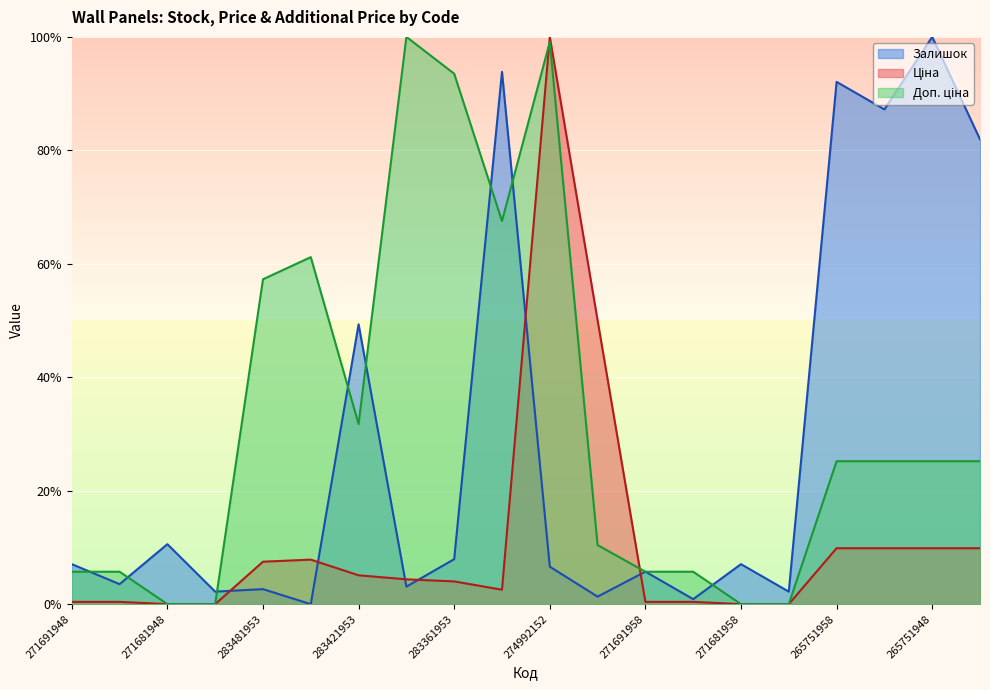

At which label is Залишок closest to 49?

283421953